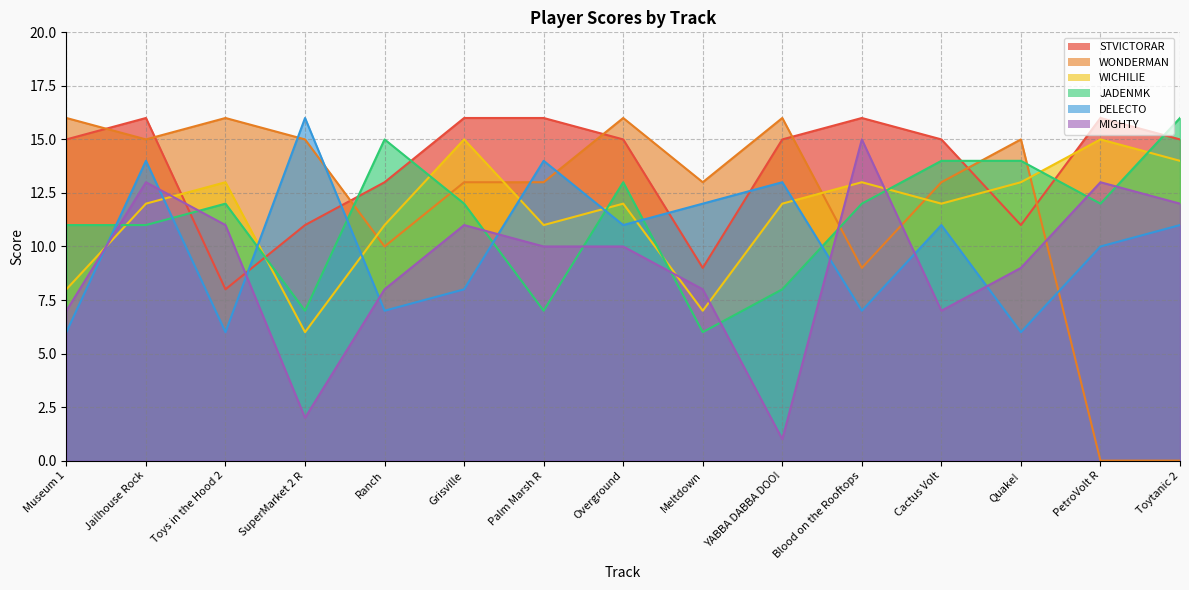

What is the label of the 5th point from the left?

Ranch